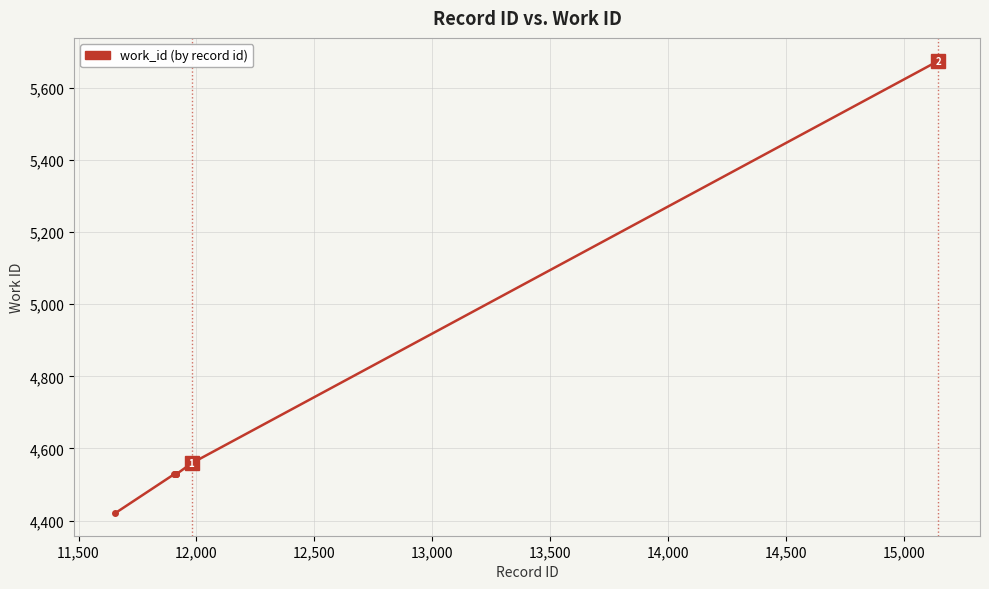

What is the minimum value shown in the chart?

4421